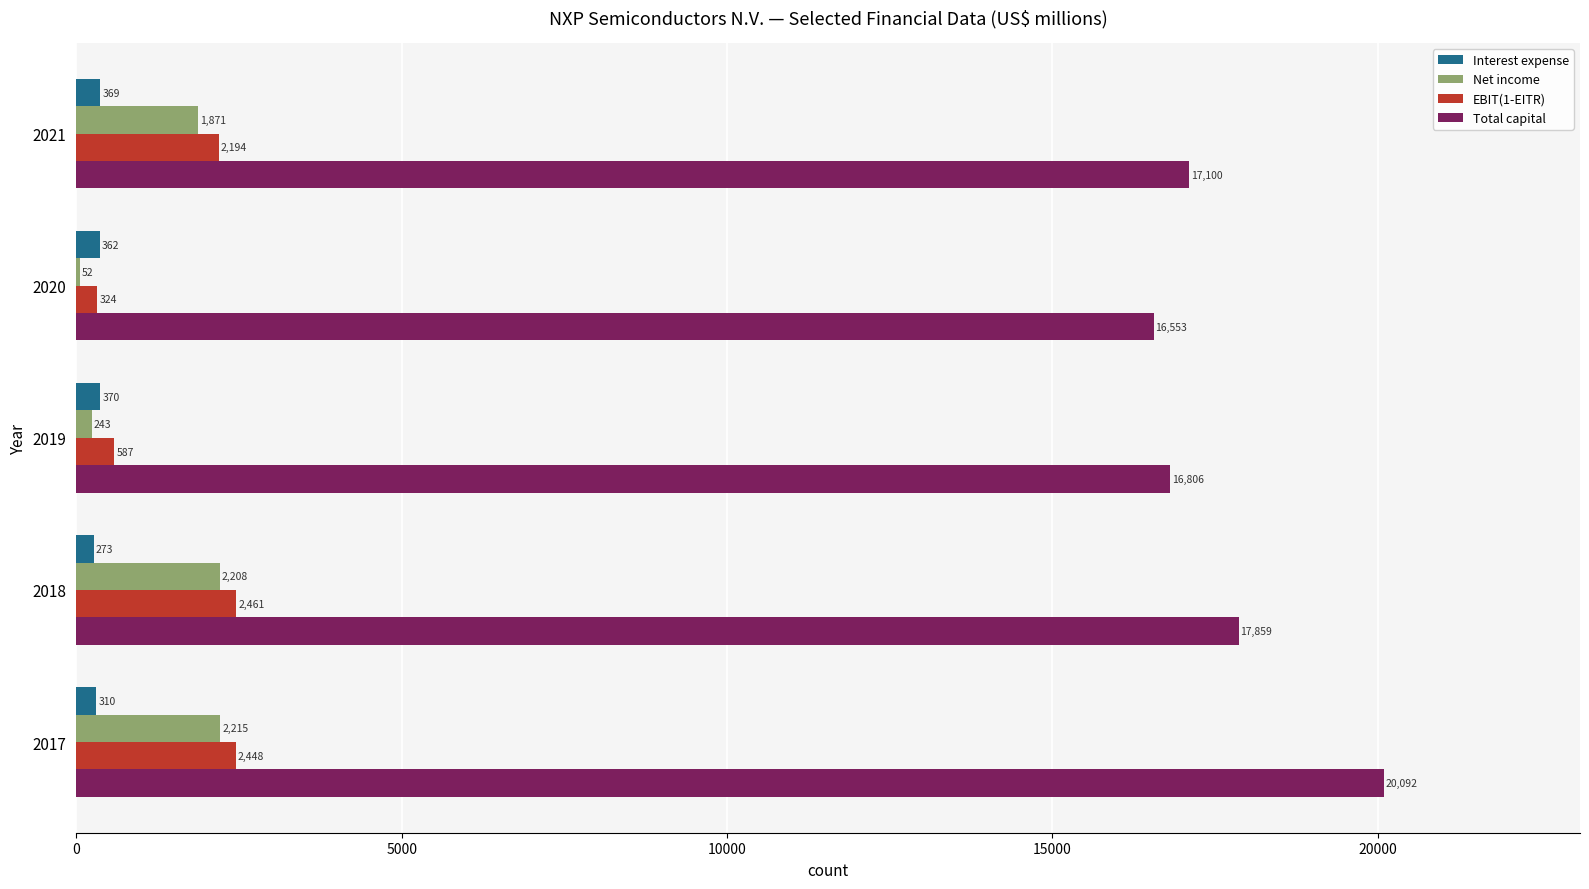

What is the sum of all Total capital values?

88410